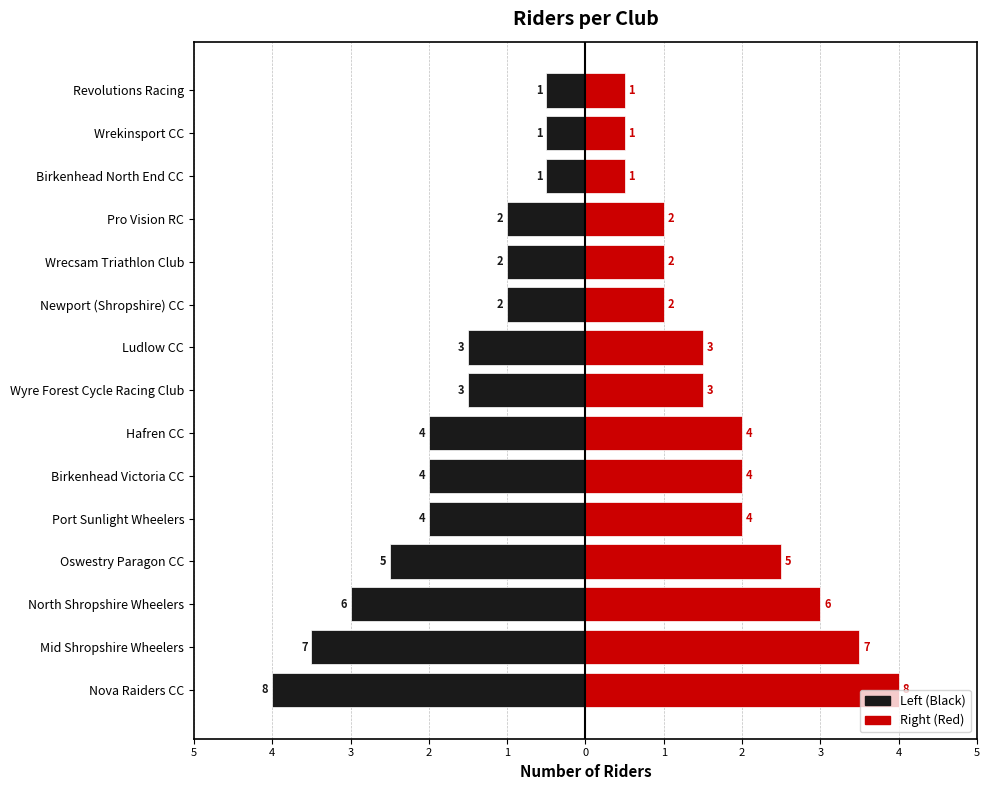

How many groups of bars are there?

15